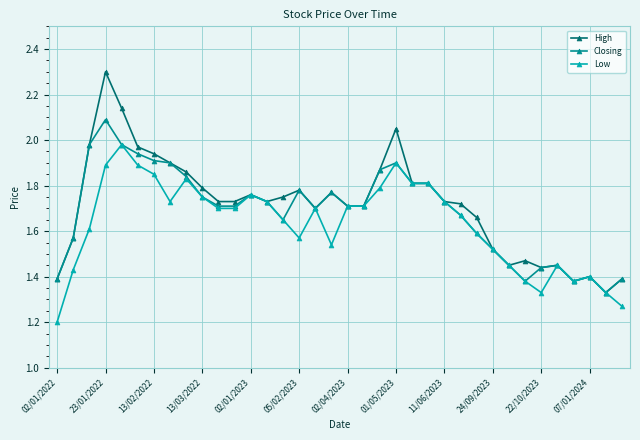

At how many categories does at least one series exceed 1?

36